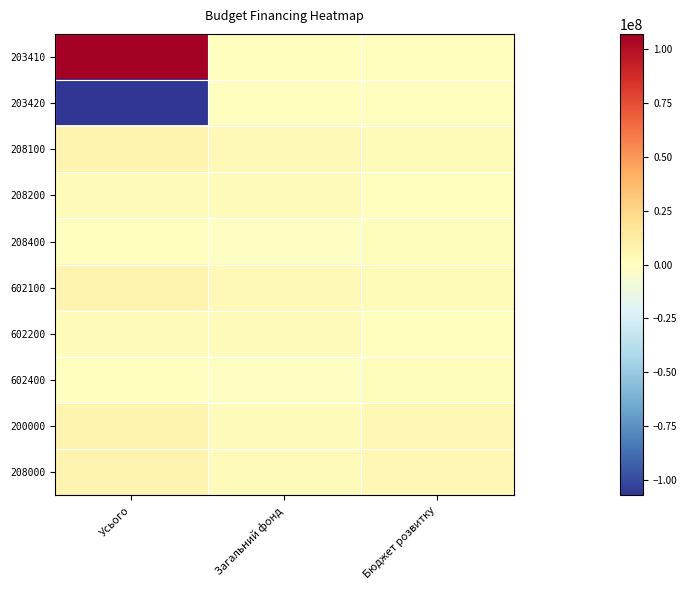

Reading left to right, what are all the values shown in this chart?

203410: Усього=107204270.0	Загальний фонд=0.0	Бюджет розвитку=0.0
203420: Усього=-107204270.0	Загальний фонд=0.0	Бюджет розвитку=0.0
208100: Усього=7161304.3	Загальний фонд=3719204.6	Бюджет розвитку=3250666.4
208200: Усього=2499684.0	Загальний фонд=2499684.0	Бюджет розвитку=0.0
208400: Усього=0.0	Загальний фонд=-1494162.6	Бюджет розвитку=1494162.6
602100: Усього=7161304.3	Загальний фонд=3719204.6	Бюджет розвитку=3250666.4
602200: Усього=2499684.0	Загальний фонд=2499684.0	Бюджет розвитку=0.0
602400: Усього=0.0	Загальний фонд=-1494162.6	Бюджет розвитку=1494162.6
200000: Усього=7161304.3	Загальний фонд=2225042.0	Бюджет розвитку=4744829.0
208000: Усього=7161304.3	Загальний фонд=2225042.0	Бюджет розвитку=4744829.0